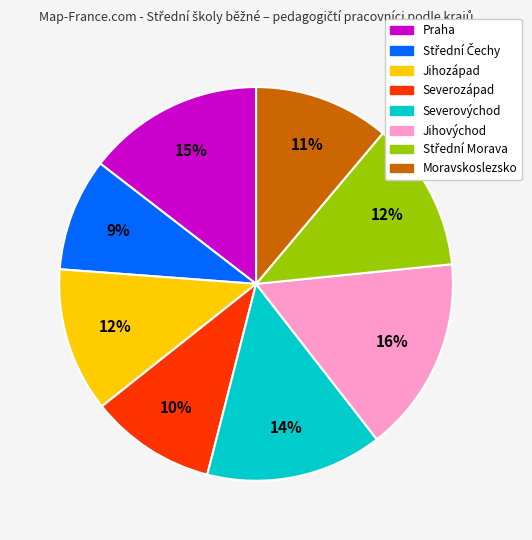

Do Severovýchod and Moravskoslezsko together represent more than half of the pie?

No